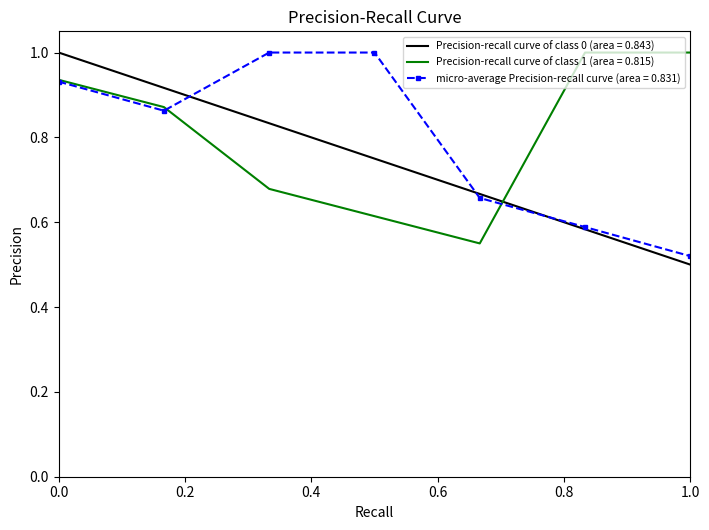

What is the highest value of the Precision-recall curve of class 0 (area = 0.843) series?

1.0